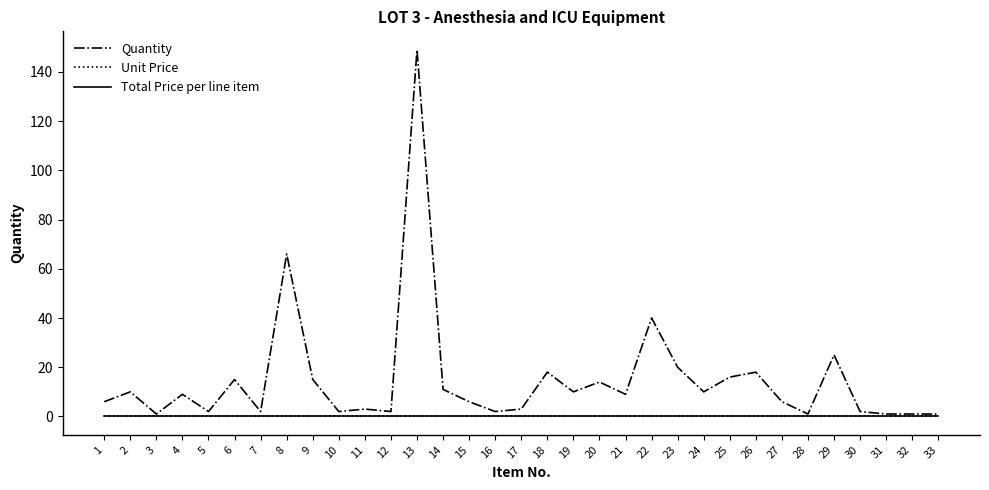

True or false: Quantity and Unit Price intersect in this chart.

False